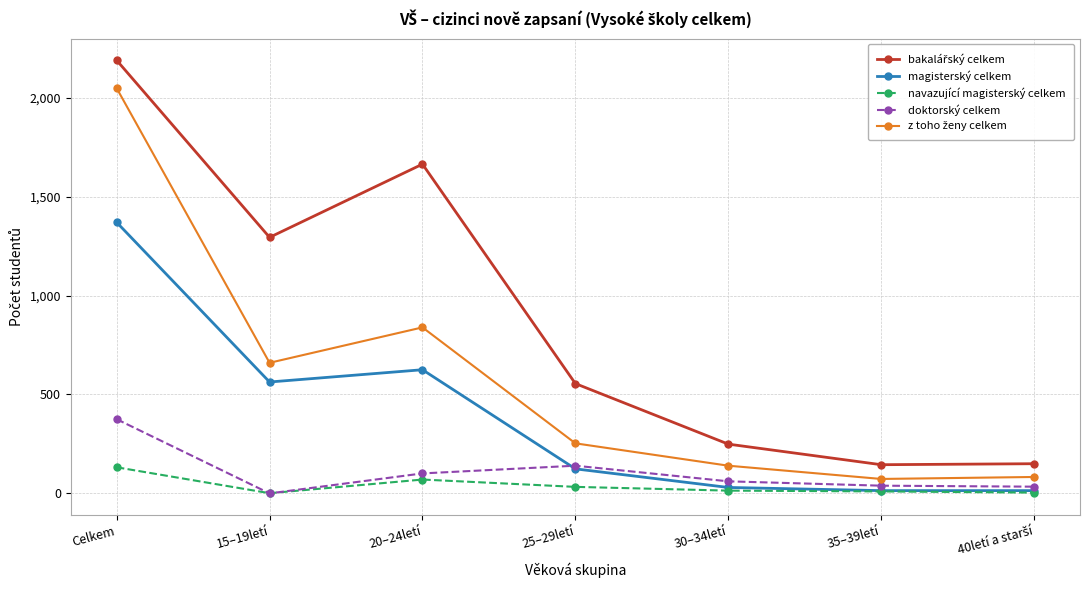

Is it true that doktorský celkem equals 375 at Celkem?

True